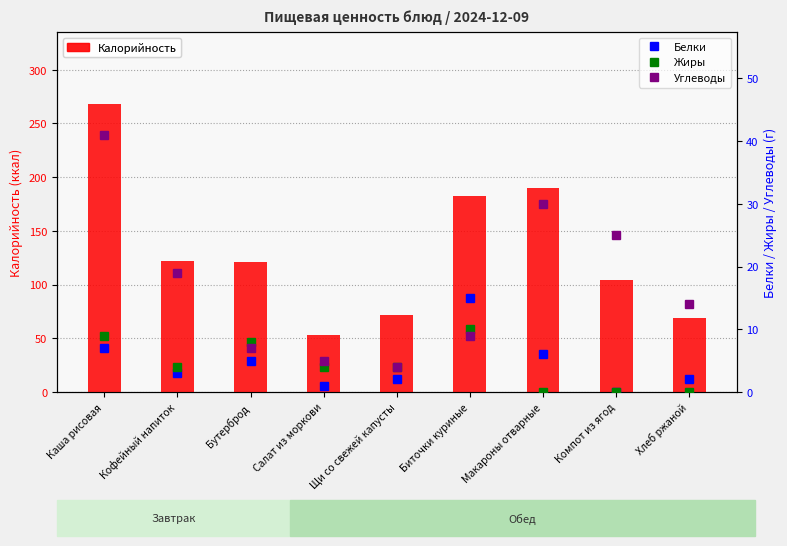

Is it true that Калорийность equals 108 at Макароны отварные?

False